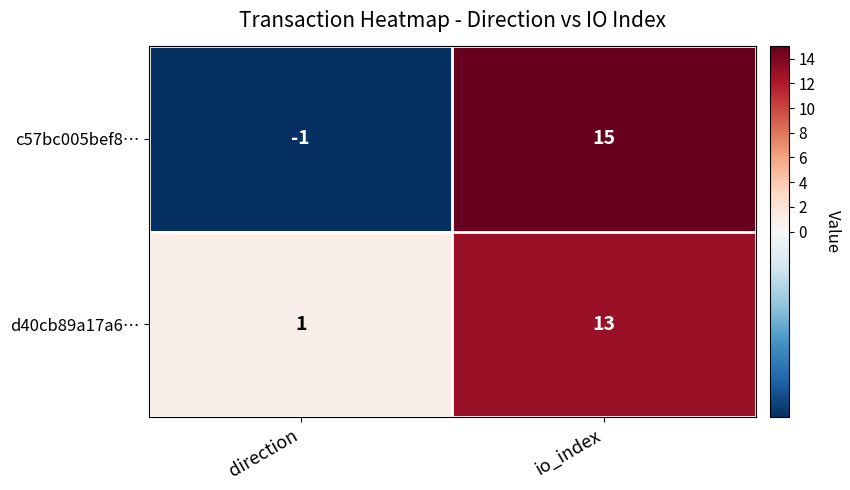

What is the difference between the highest and lowest values at direction?

2